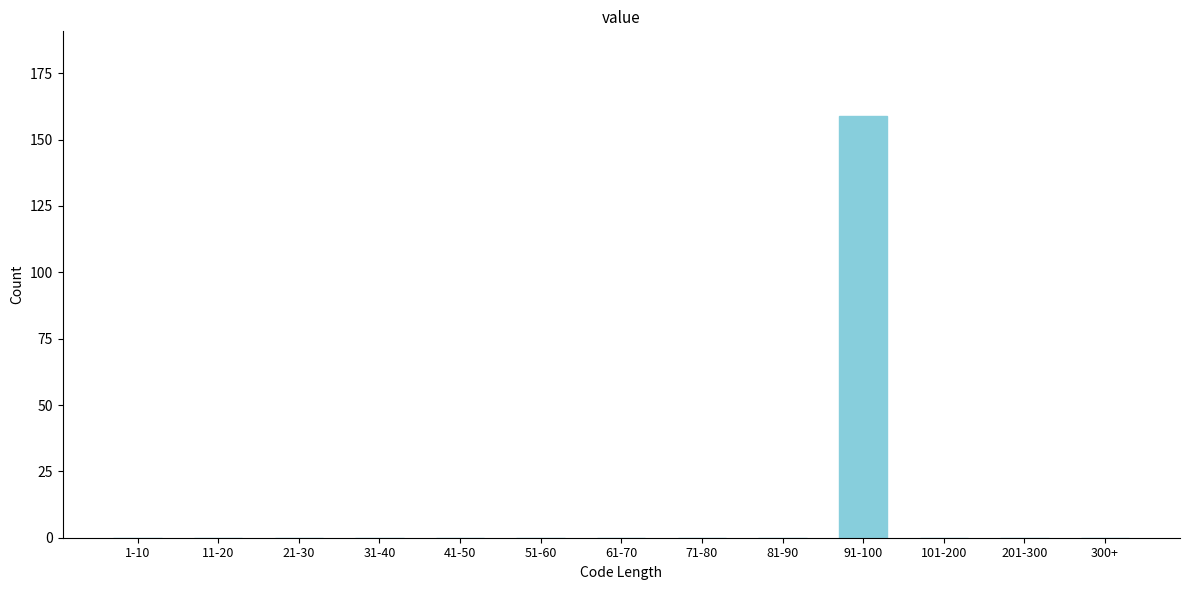

Reading left to right, what are all the values shown in this chart?

1-10=0	11-20=0	21-30=0	31-40=0	41-50=0	51-60=0	61-70=0	71-80=0	81-90=0	91-100=159	101-200=0	201-300=0	300+=0